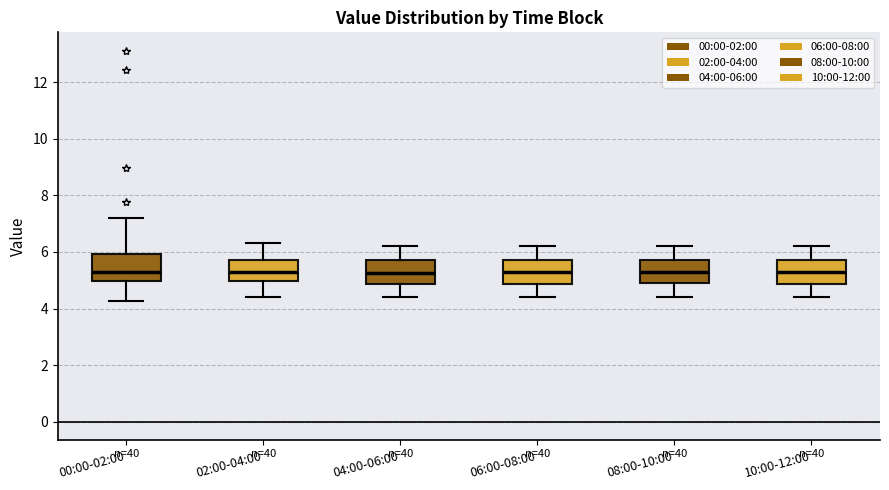

Reading left to right, transcribe this box plot: for each box, give where its median line is, the range the box spans, and where its two whiskers end, as read against the y-axis. The values are not printed on the chart, so give them approximately, as read against the axis.

00:00-02:00: median 5.2, box 5.0 to 6.0, whiskers 4.2 to 7.2
02:00-04:00: median 5.4, box 5.0 to 5.8, whiskers 4.4 to 6.4
04:00-06:00: median 5.2, box 4.8 to 5.8, whiskers 4.4 to 6.2
06:00-08:00: median 5.4, box 4.8 to 5.8, whiskers 4.4 to 6.2
08:00-10:00: median 5.4, box 5.0 to 5.8, whiskers 4.4 to 6.2
10:00-12:00: median 5.4, box 4.8 to 5.8, whiskers 4.4 to 6.2